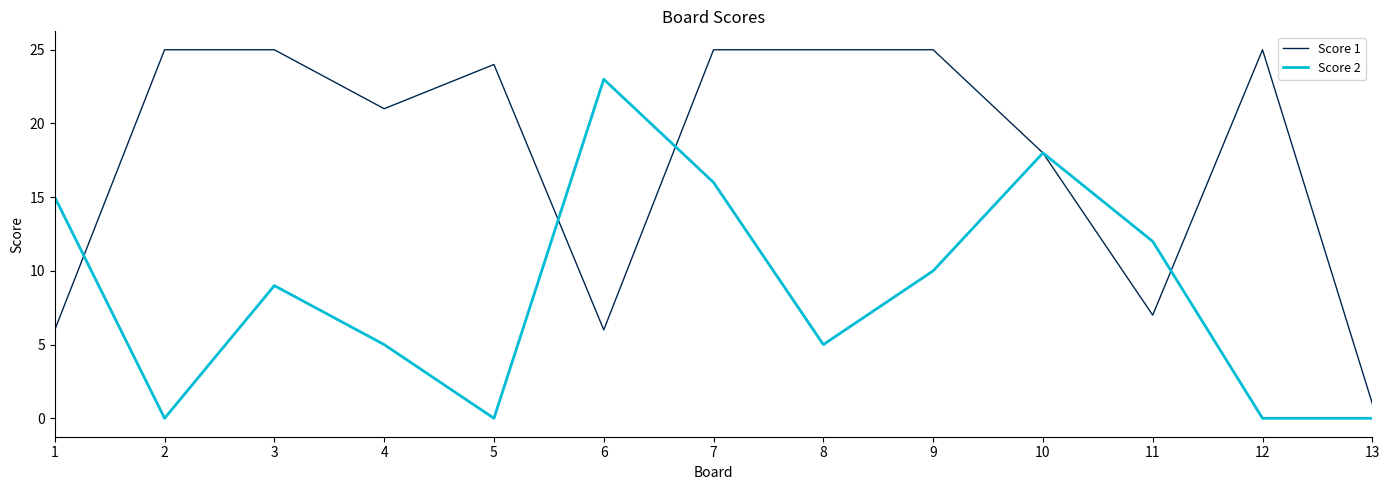

Rank the series by their average value, from highest to lowest.

Score 1, Score 2